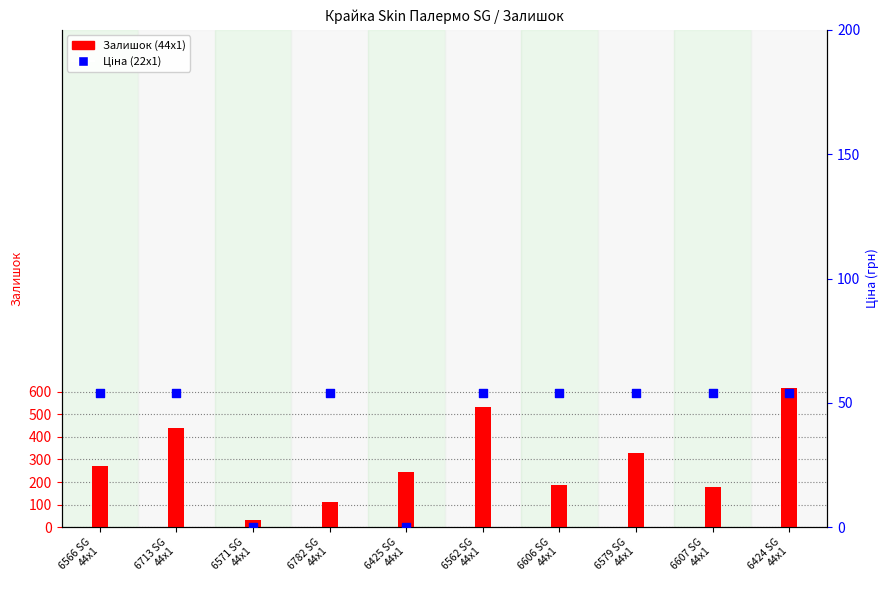

What are all the series names shown in the legend?

Залишок (44x1), Ціна (22x1)